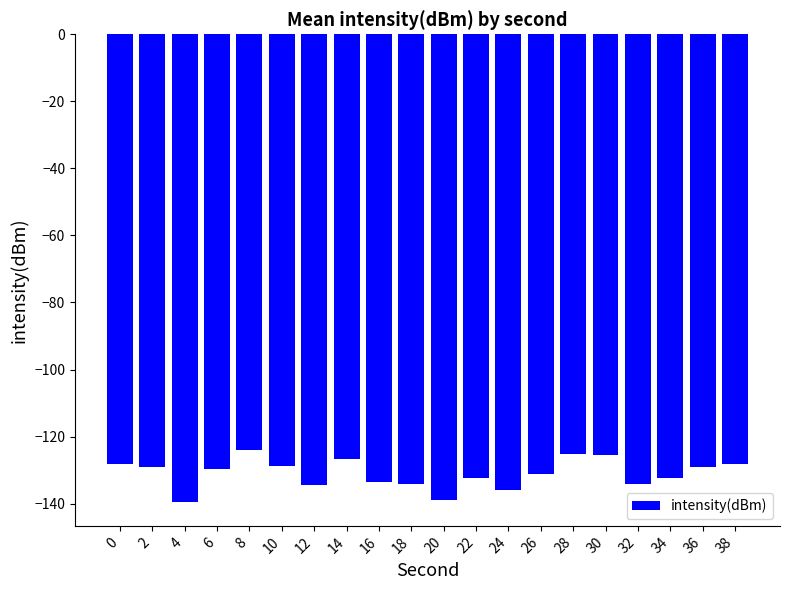

Between 2 and 28, which is larger?

28